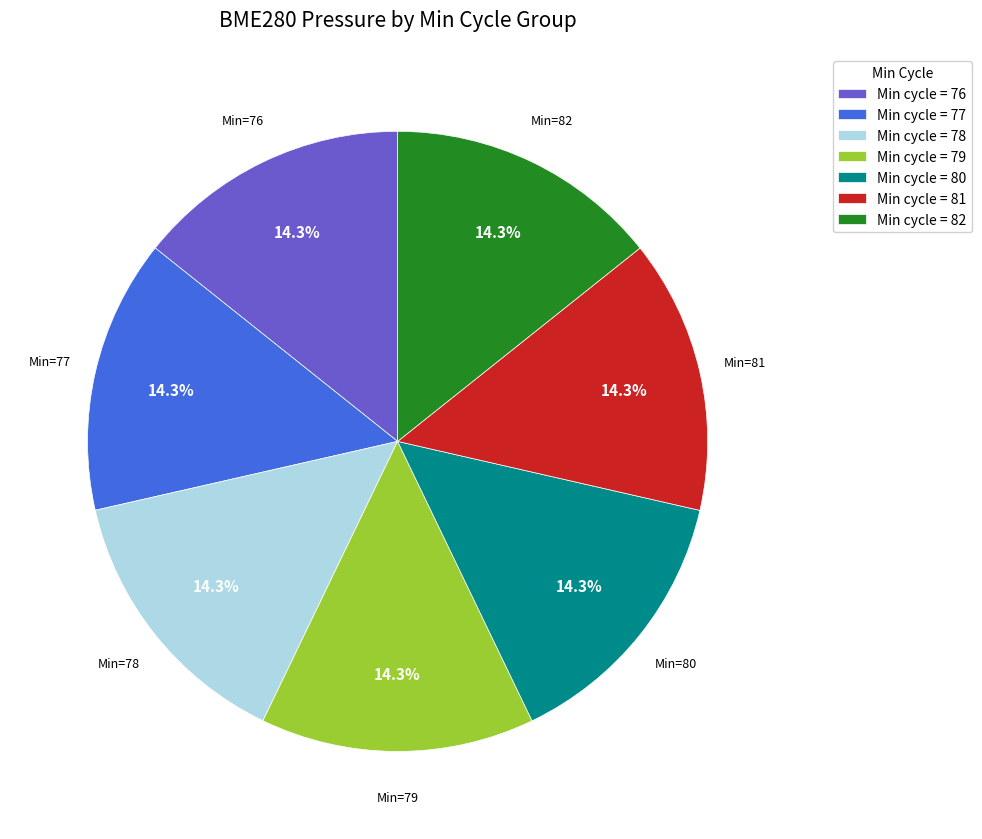

Is there any slice that represents more than half of the pie?

No